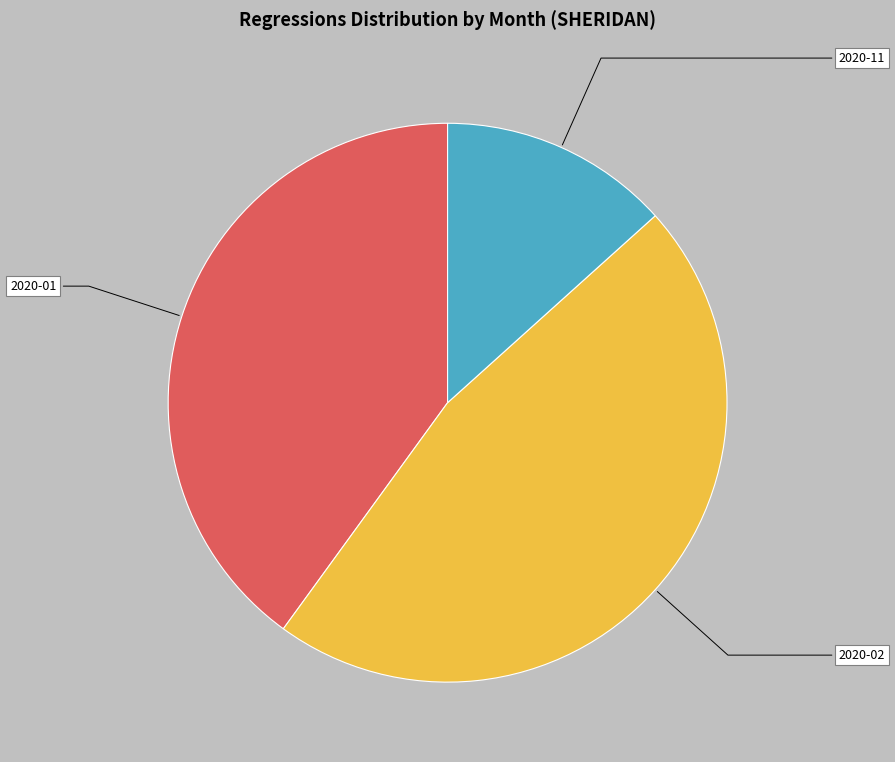

Is there a majority slice in this chart?

No